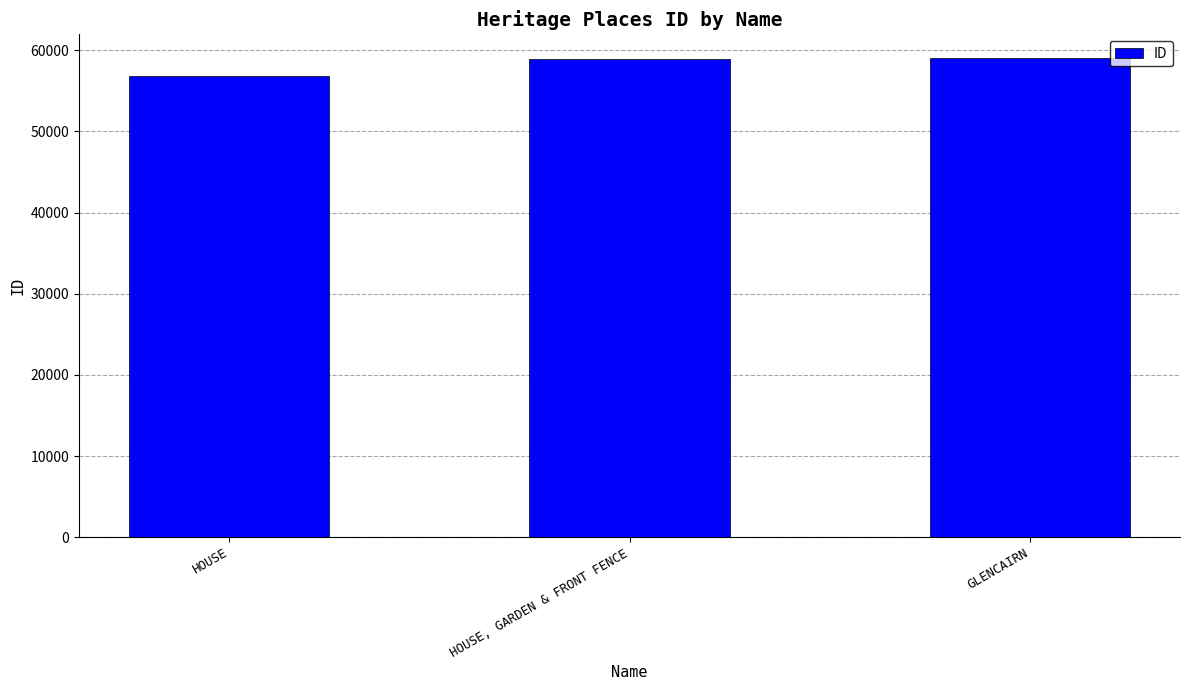

What is the sum of the values at HOUSE, GARDEN & FRONT FENCE and GLENCAIRN?

117977